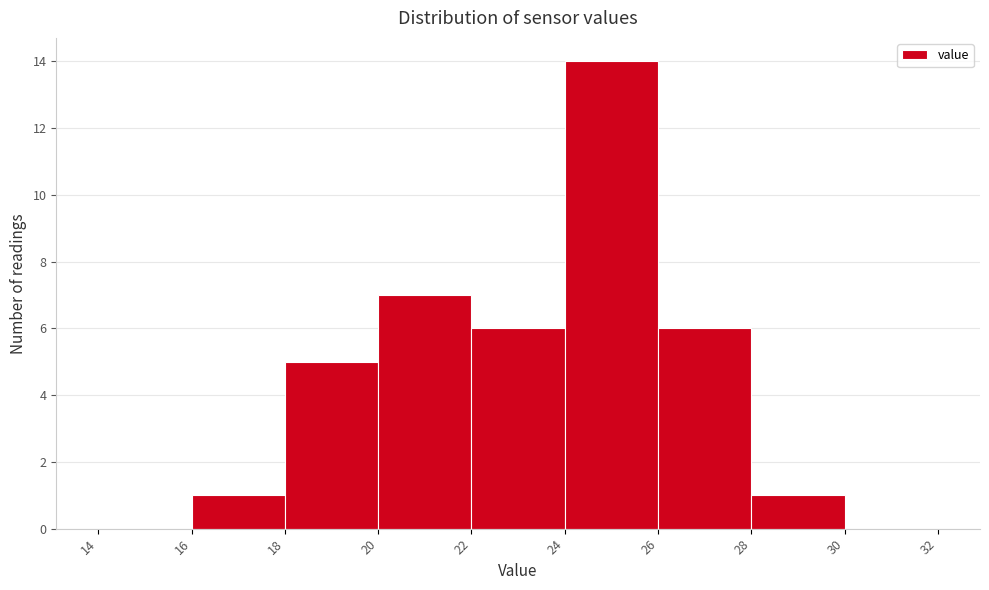

Reading left to right, list every bar in this chart as the range it spans on the x-axis followed by its height. The values are not printed on the chart, so give them approximately, as read against the axis.

14 to 16: 0
16 to 18: 1
18 to 20: 5
20 to 22: 7
22 to 24: 6
24 to 26: 14
26 to 28: 6
28 to 30: 1
30 to 32: 0